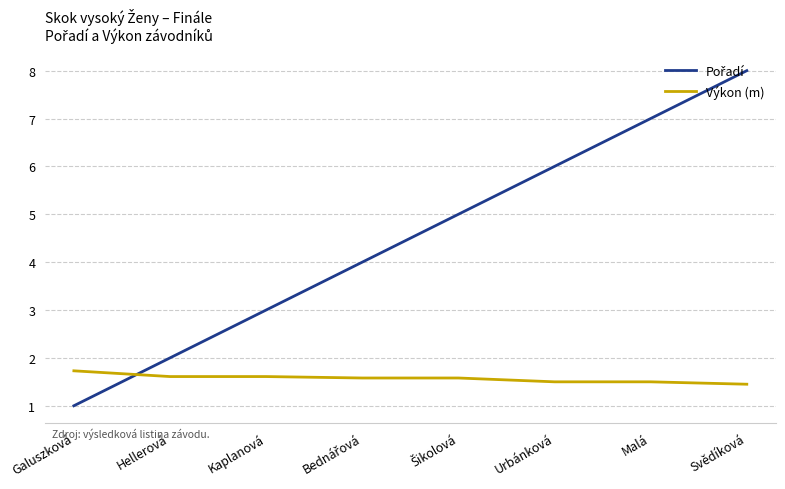

What is the difference between the maximum and minimum values in the Výkon (m) series?

0.3